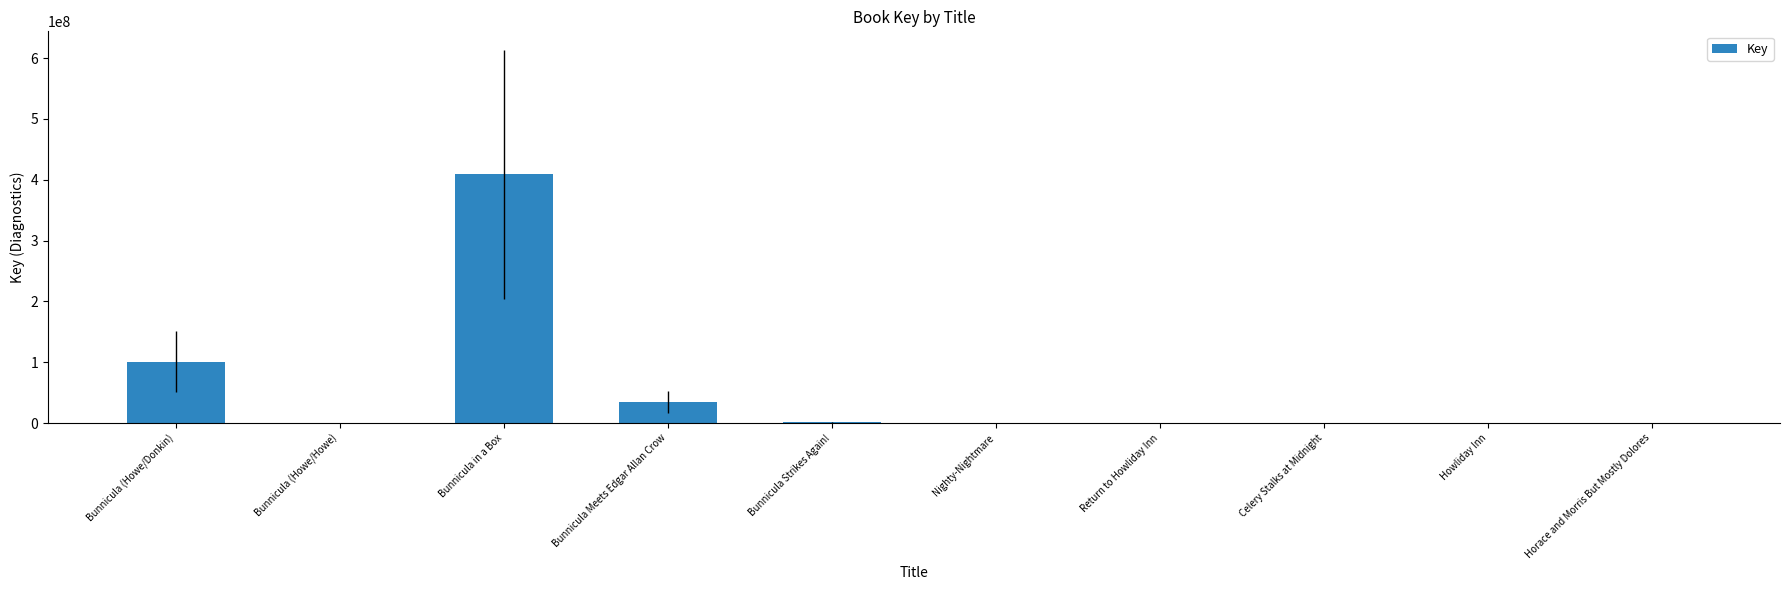

Approximately how many times larger is the value at Bunnicula Meets Edgar Allan Crow compared to Bunnicula (Howe/Donkin)?

0.3